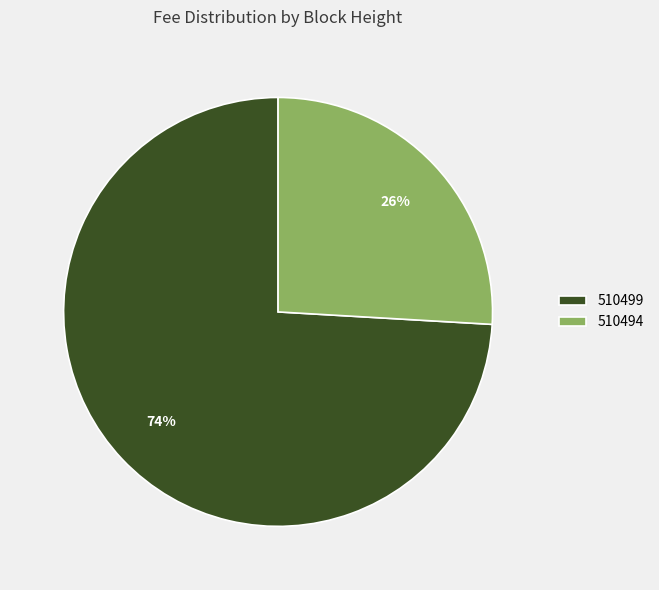

To the nearest percent, what is the difference between the 510494 and 510499 slice percentages?

48%